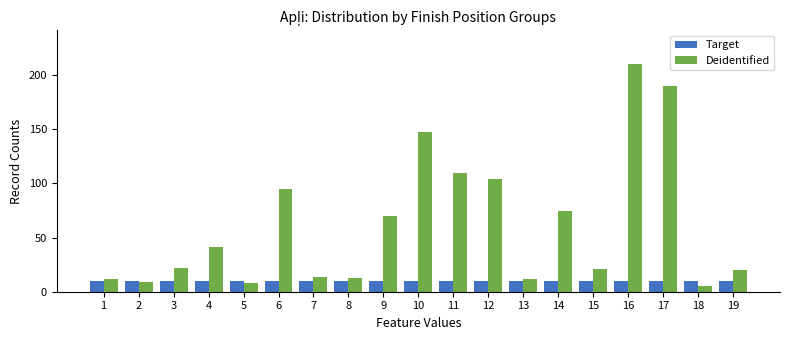

Reading right to left, list all the values displayed in this chart.

Target: 19=10	18=10	17=10	16=10	15=10	14=10	13=10	12=10	11=10	10=10	9=10	8=10	7=10	6=10	5=10	4=10	3=10	2=10	1=10
Deidentified: 19=20	18=5	17=190	16=210	15=21	14=75	13=12	12=104	11=110	10=148	9=70	8=13	7=14	6=95	5=8	4=41	3=22	2=9	1=12